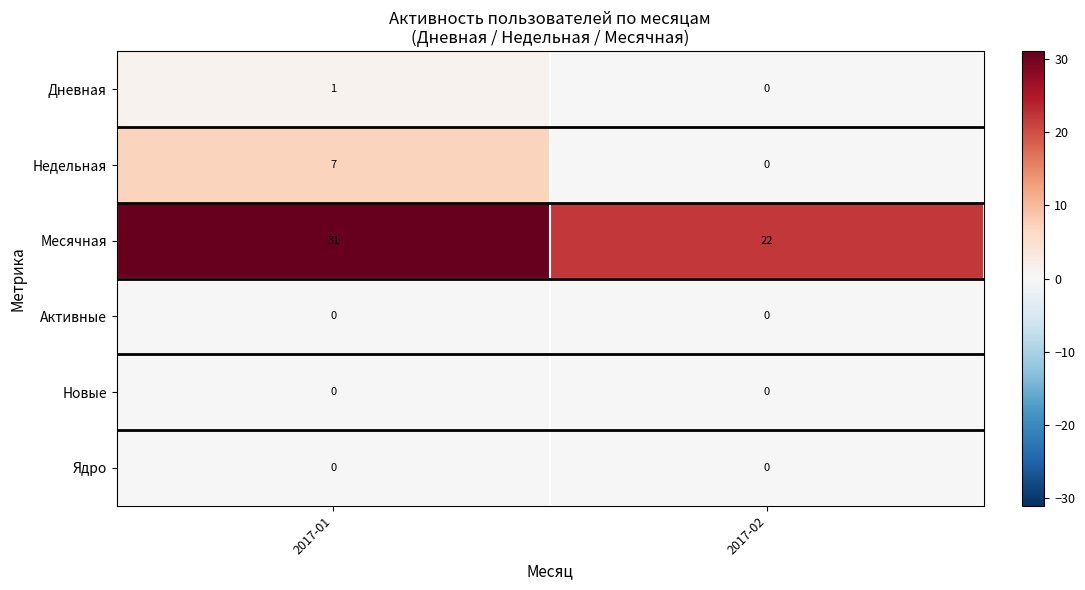

What is the total value across all series at 2017-02?

22